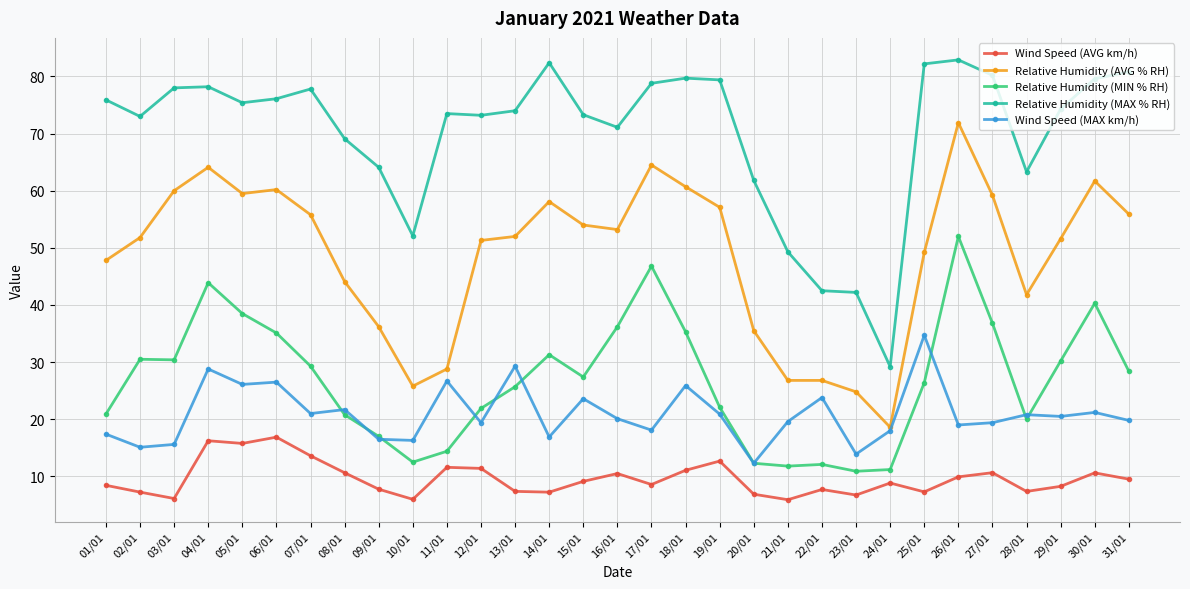

What is the label of the 31st point from the right?

01/01